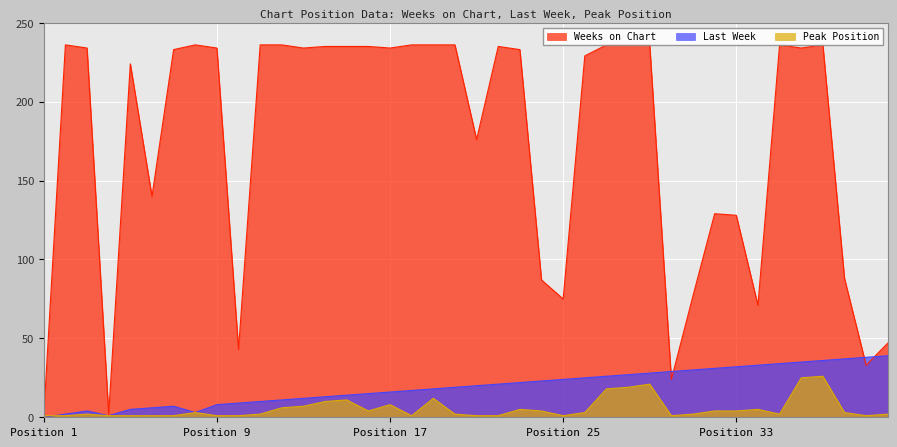

Which series has the widest spread of values?

Weeks on Chart